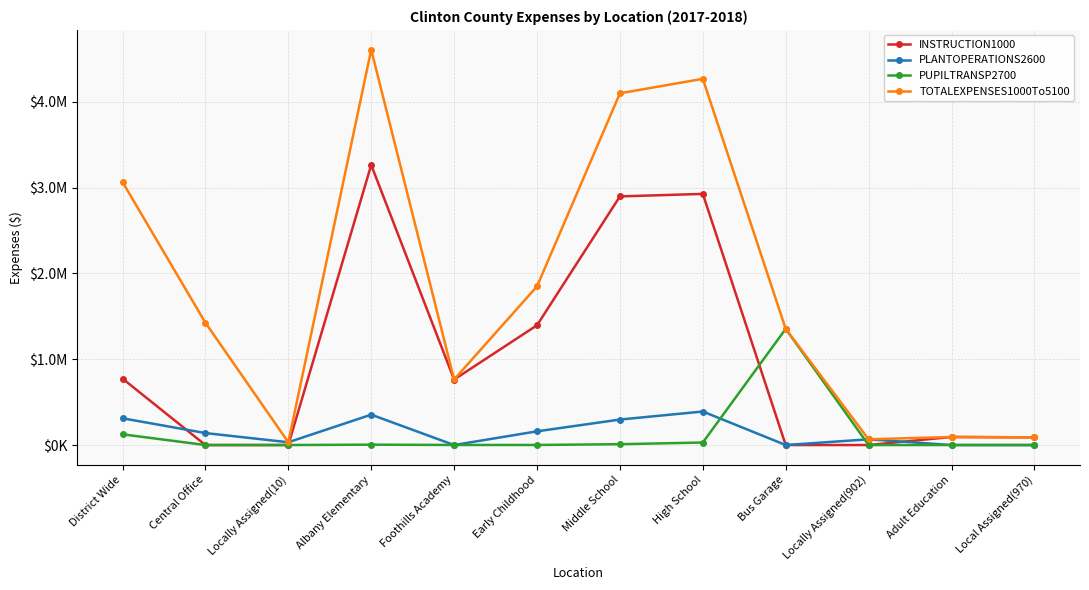

True or false: PUPILTRANSP2700 has more than 1 interior local peaks.

True